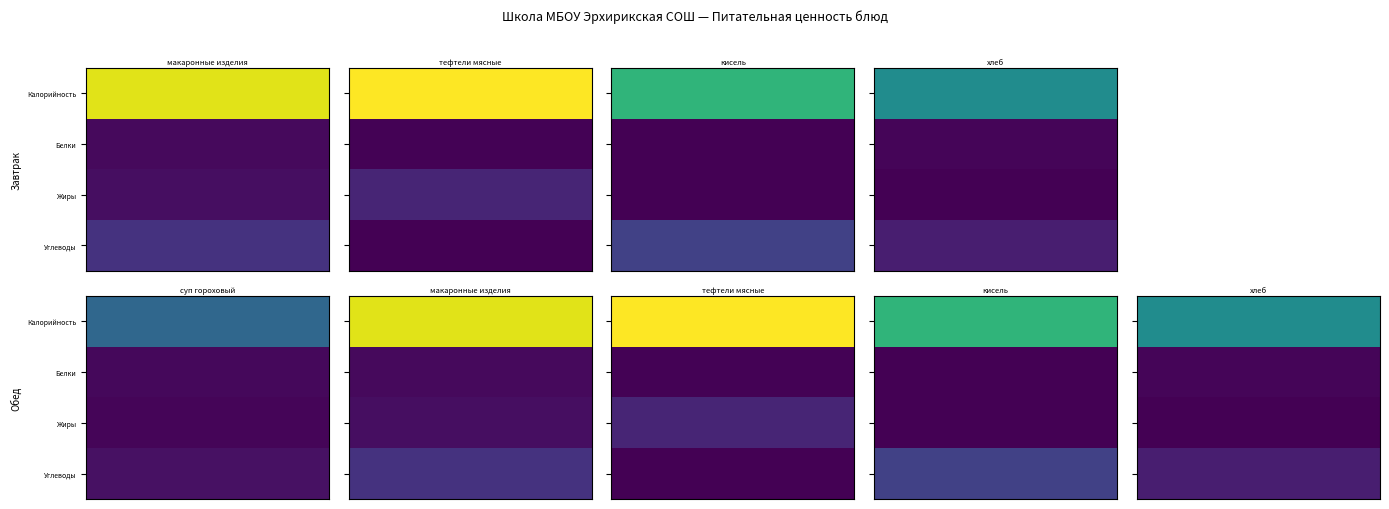

Is it true that макаронные изделия (Обед) equals 7.5 at Жиры?

True